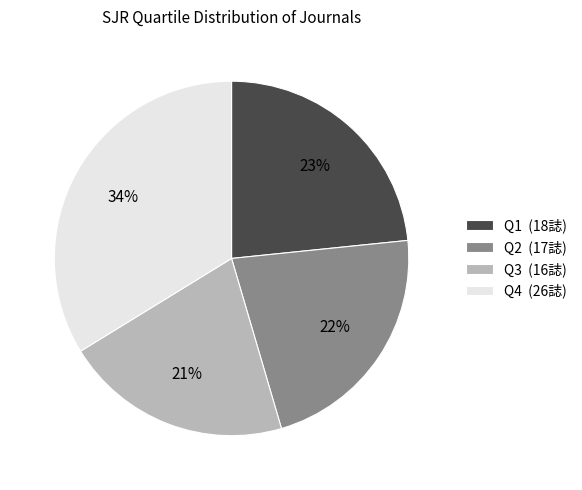

Combined, do Q2 (17誌) and Q1 (18誌) account for over 50%?

No